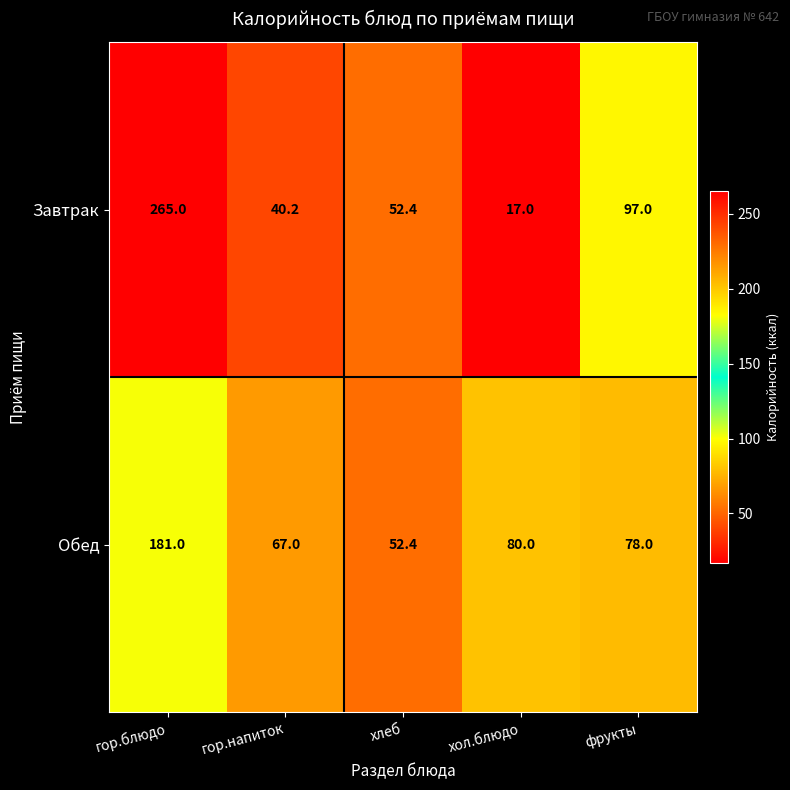

What is the sum of the Обед values at хол.блюдо and фрукты?

158.0